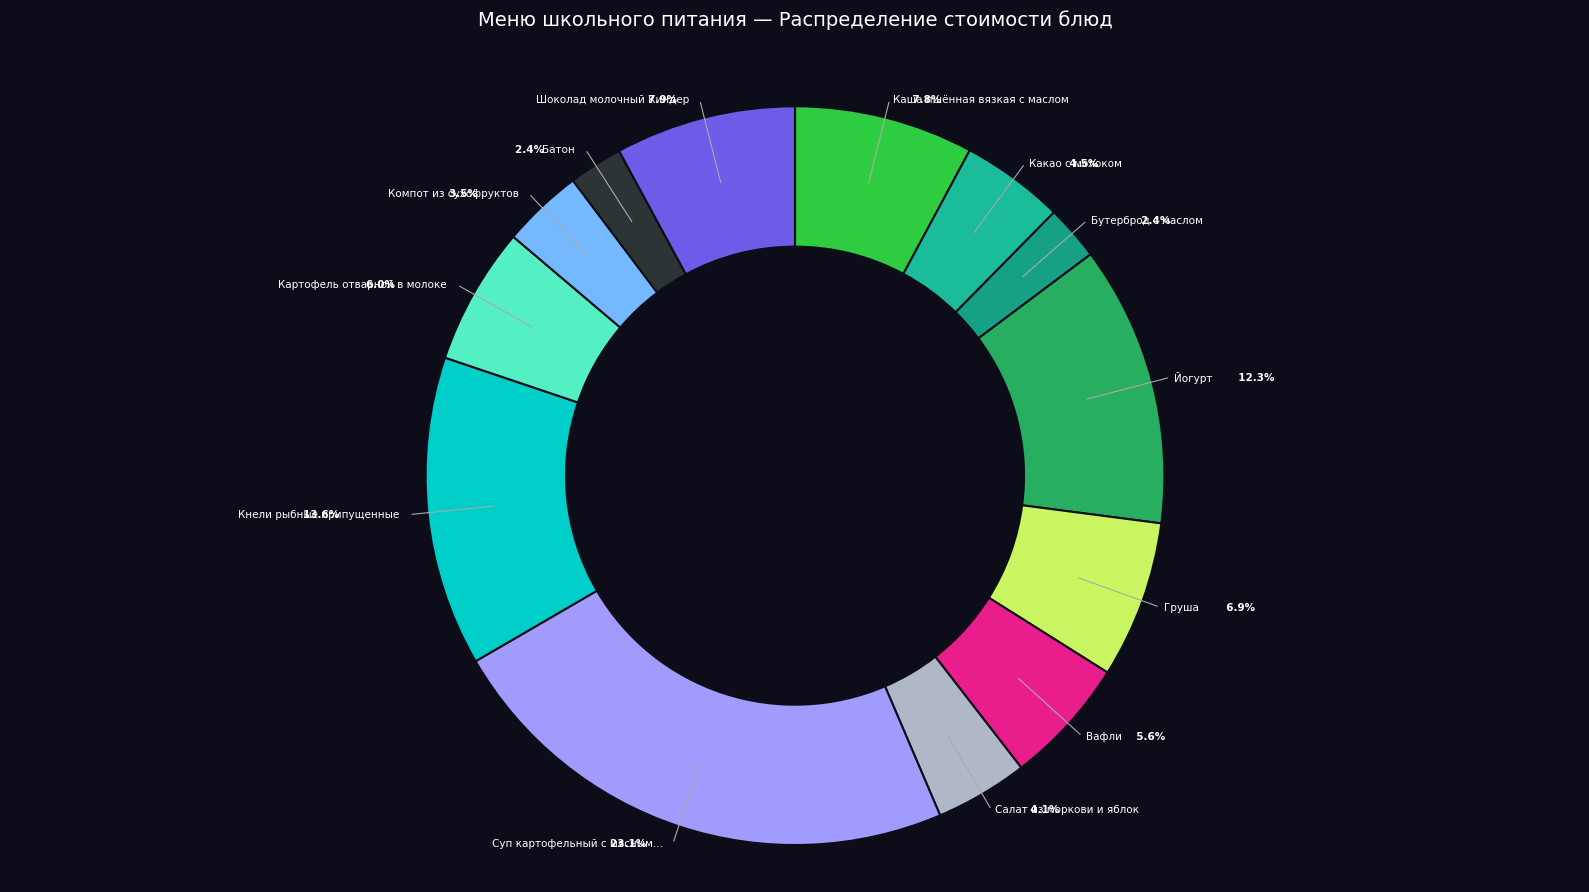

How many segments does this pie chart have?

13